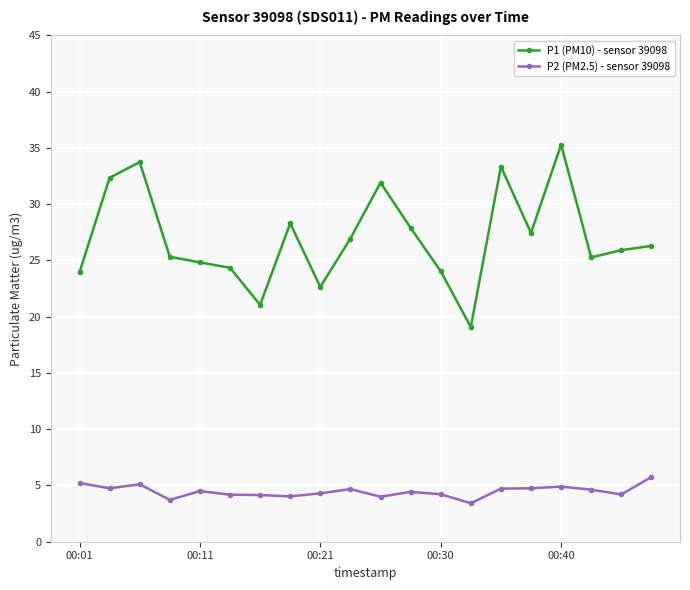

True or false: P2 (PM2.5) - sensor 39098 and P1 (PM10) - sensor 39098 intersect in this chart.

False